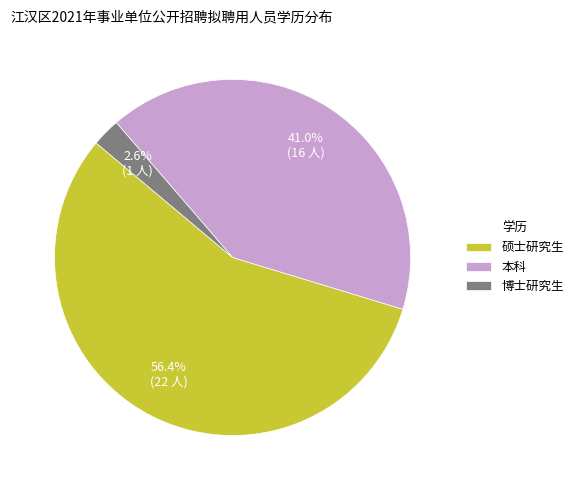

Is there any slice that represents more than half of the pie?

Yes